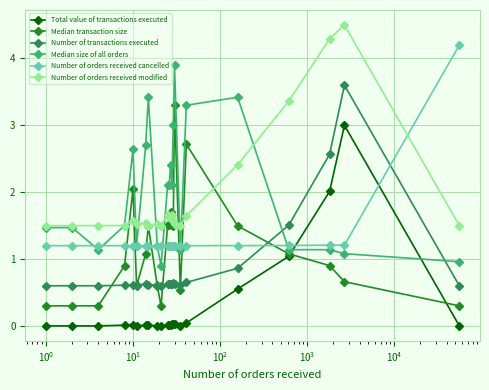

How many intersections are there between Number of transactions executed and Median size of all orders?

2